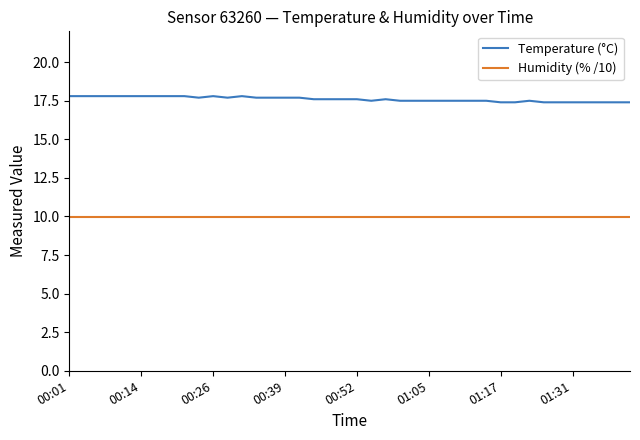

Which series has the widest spread of values?

Temperature (°C)